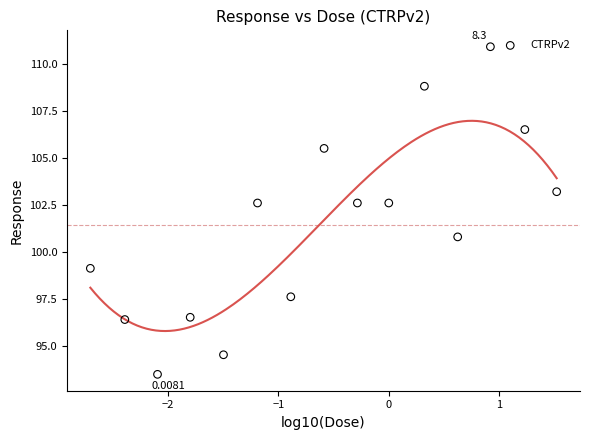

What is the range of Y values (max minus min)?

17.4